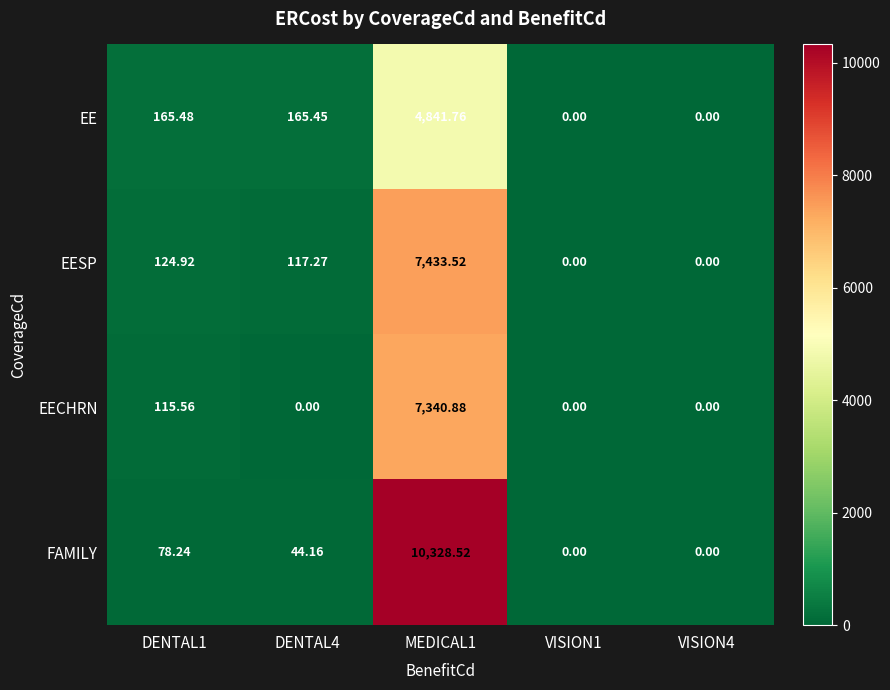

What is the maximum value shown in the chart?

10328.5